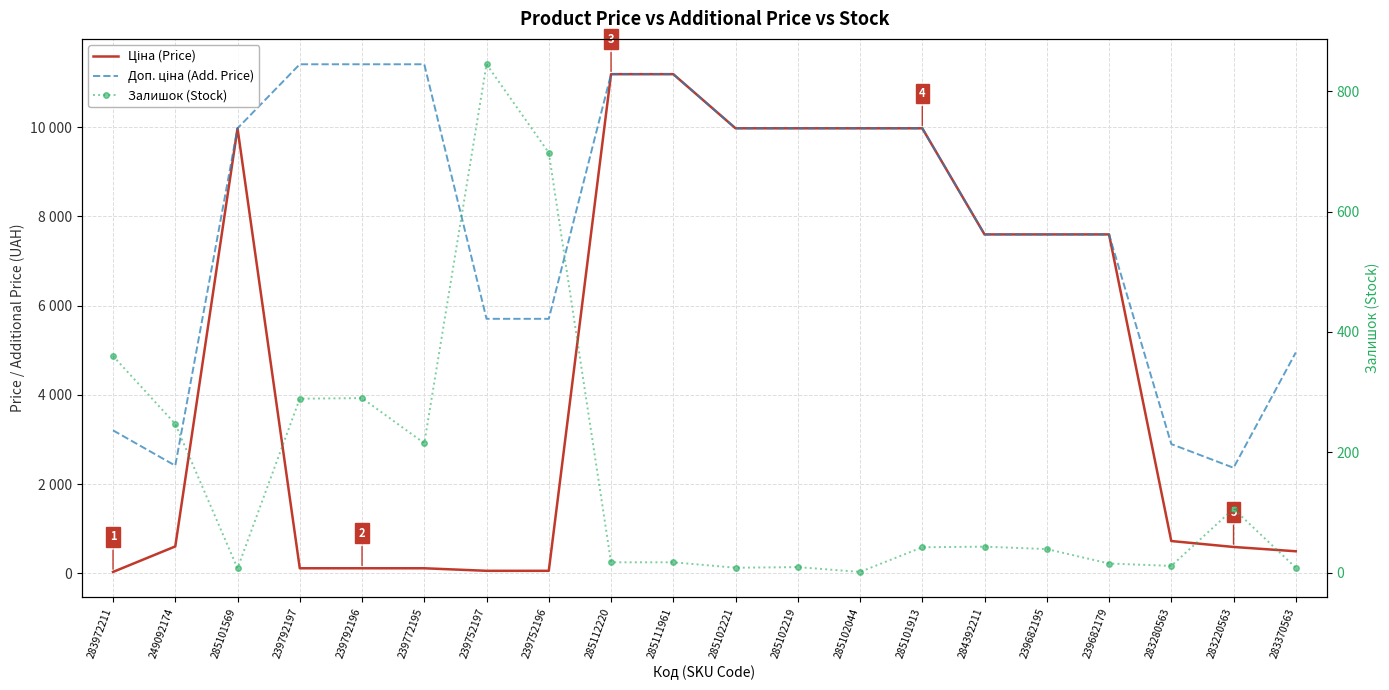

Is the value of Доп. ціна (Add. Price) at 285112220 greater than the value of Залишок (Stock) at 285111961?

Yes